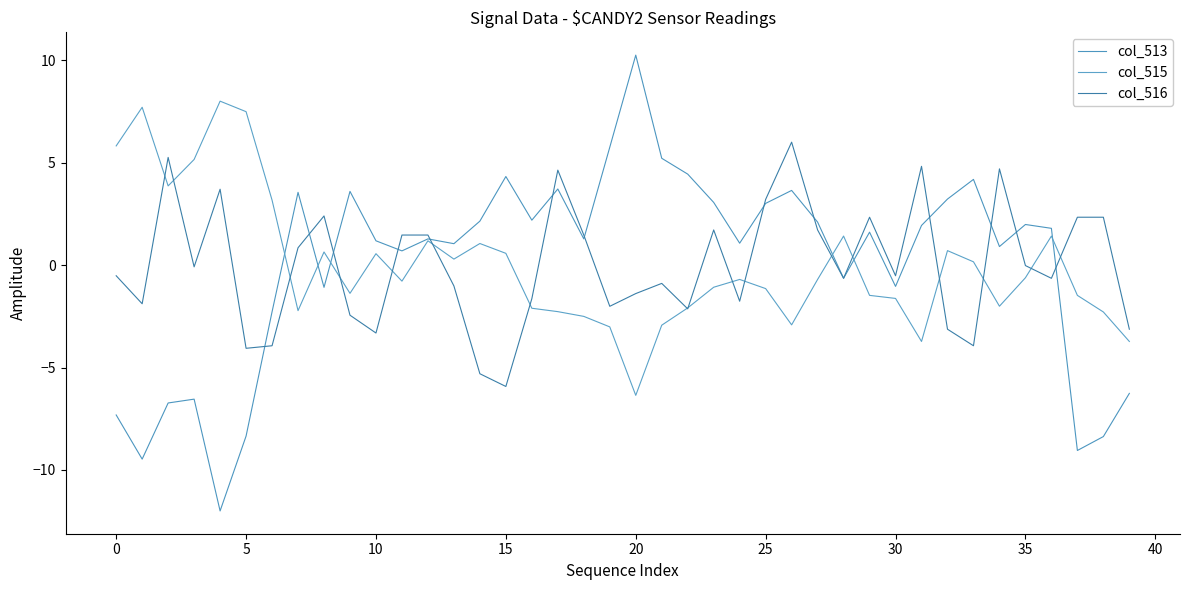

Is this an area chart (filled region under the line)?

No